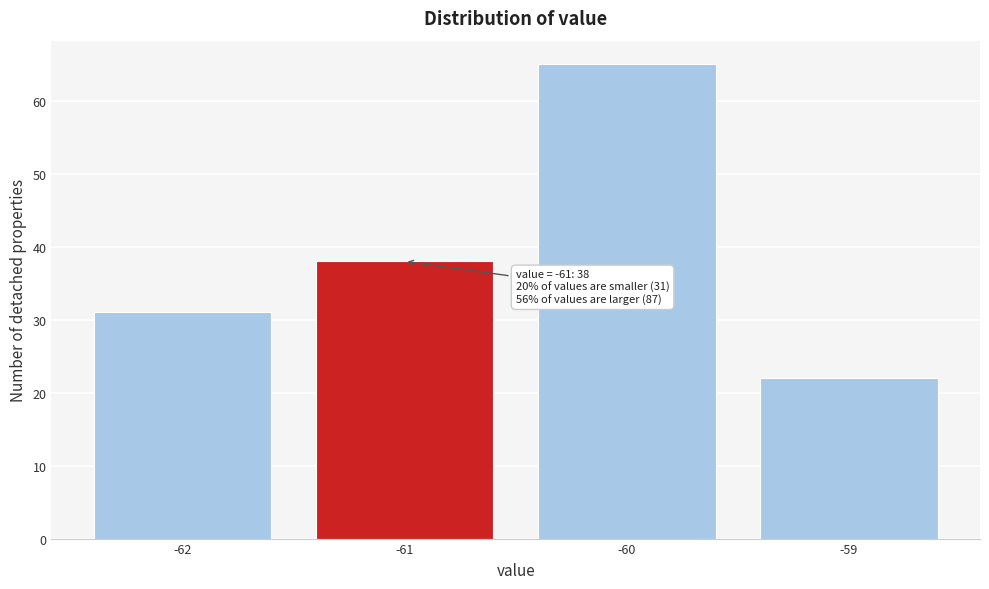

Reading left to right, list all the values displayed in this chart.

-62=31	-61=38	-60=65	-59=22